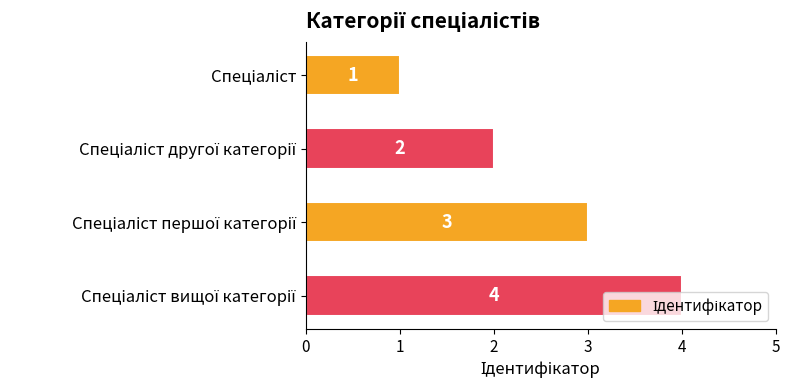

What is the value of the 4th bar from the top?

4